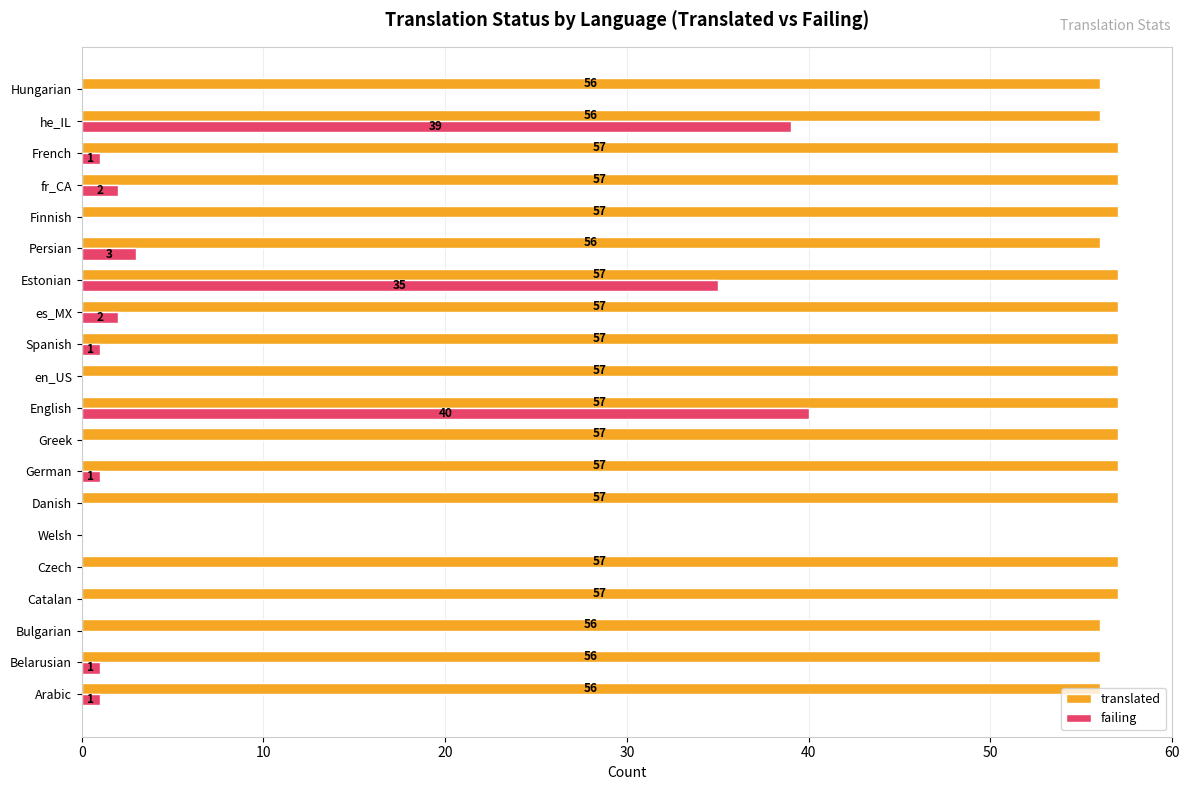

Between Welsh and French, which series saw the biggest shift?

translated